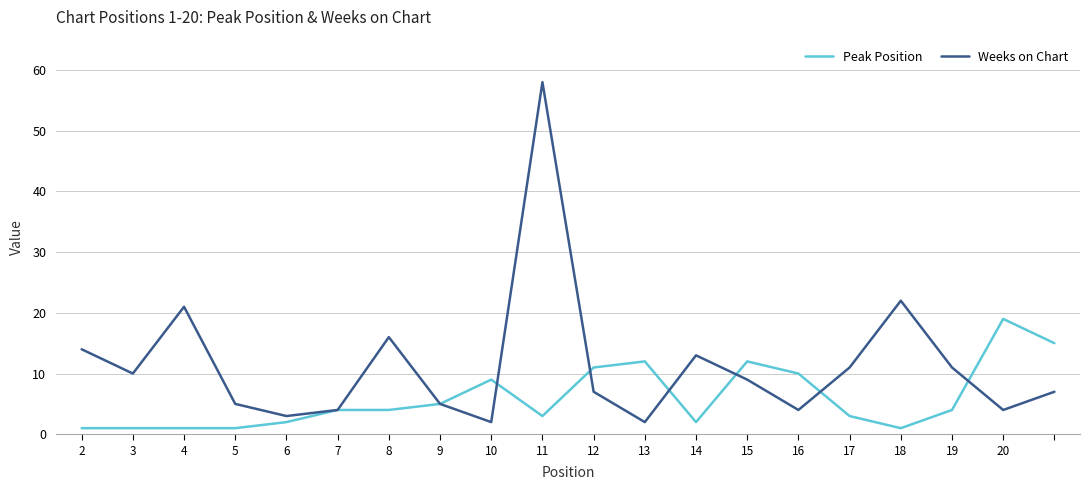

Rank the series by their maximum value, from lowest to highest.

Peak Position, Weeks on Chart